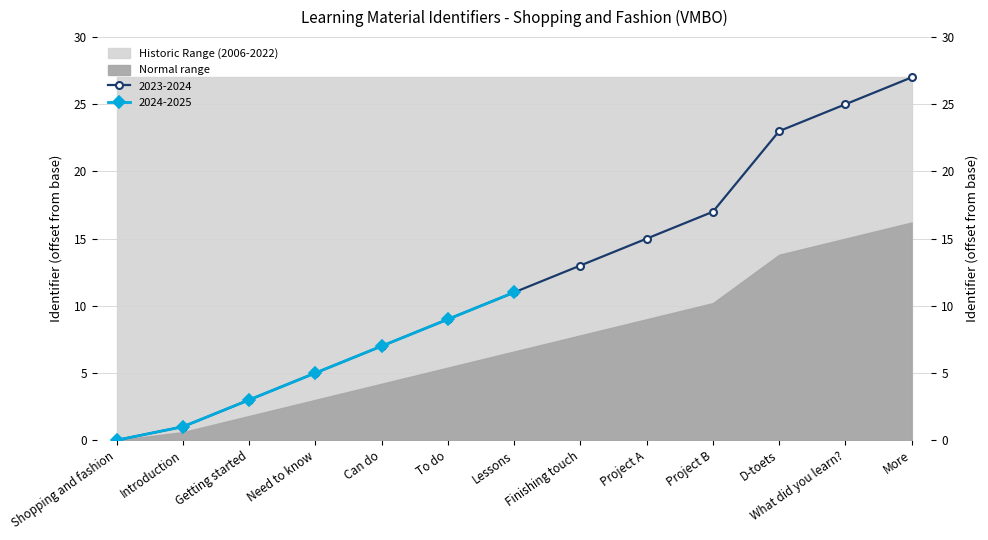

True or false: the data shows 6 at Project A.

False